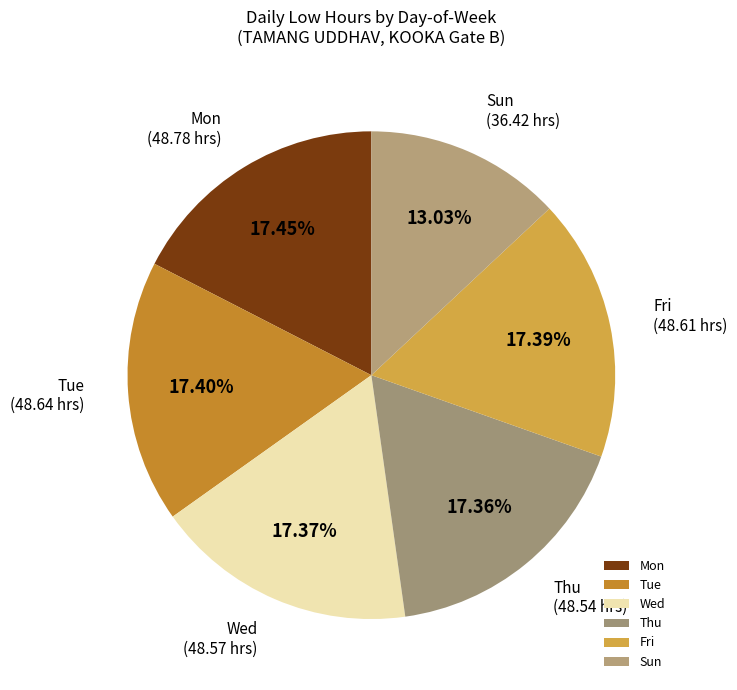

Which slice is the smallest?

Sun